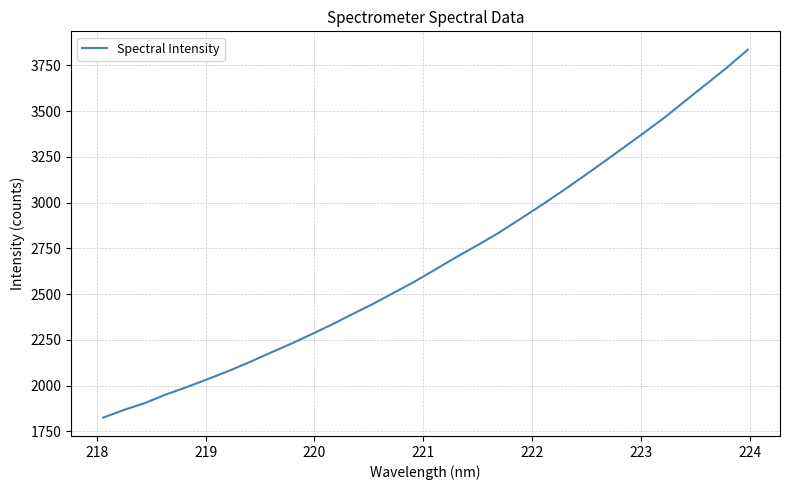

True or false: the data has more than 1 interior local peaks.

False